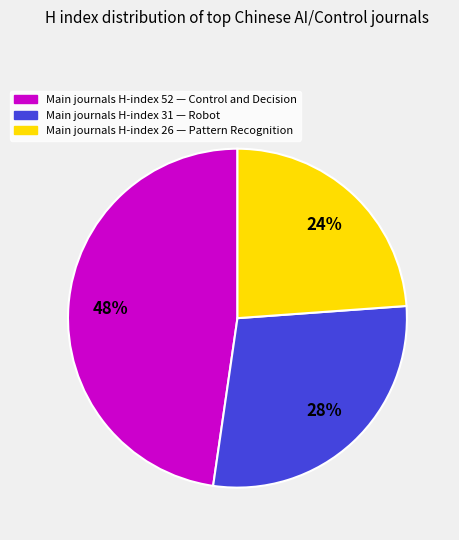

Is there a majority slice in this chart?

No